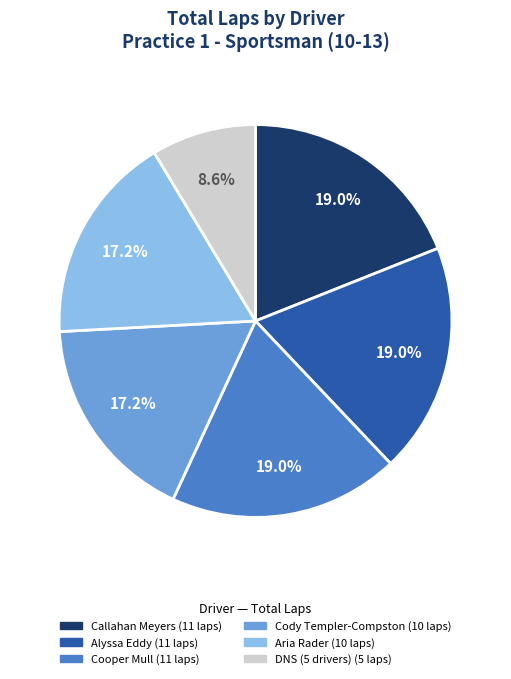

Is there a majority slice in this chart?

No